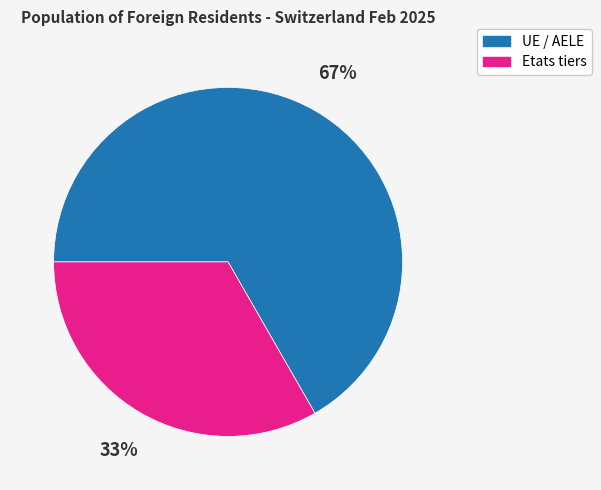

Is the sum of Etats tiers and UE / AELE greater than half?

Yes